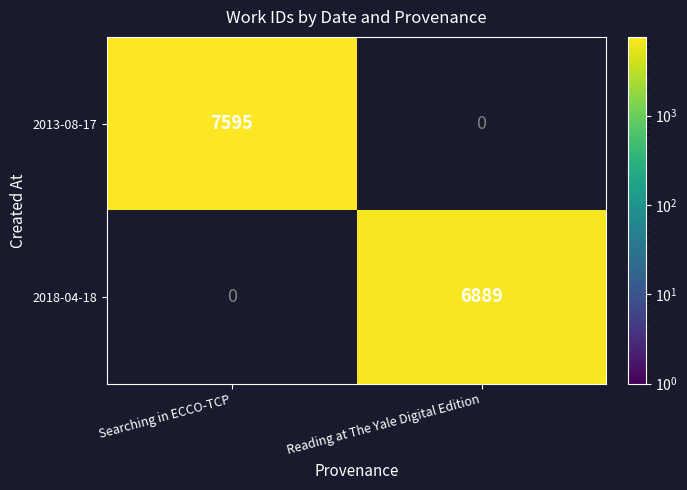

The value of 2013-08-17 at Searching in ECCO-TCP is 2736. True or false?

False